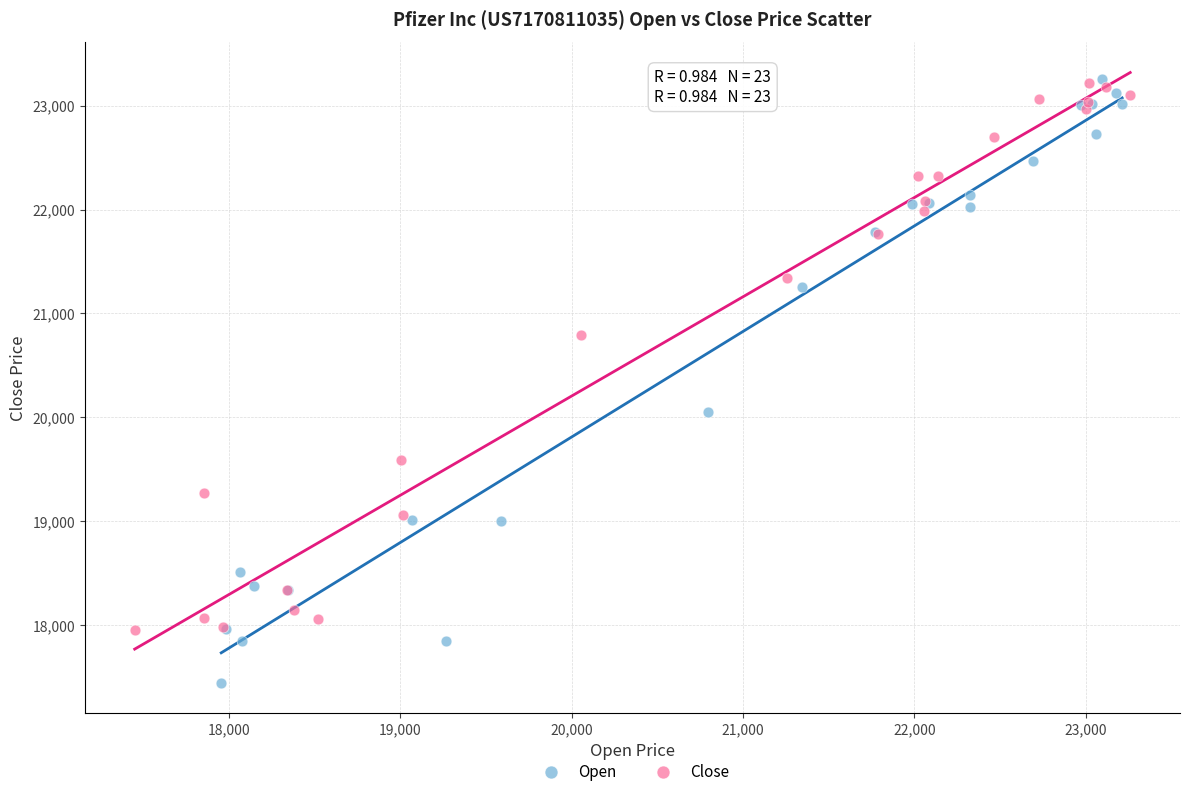

Which series reaches the minimum Y coordinate?

Open